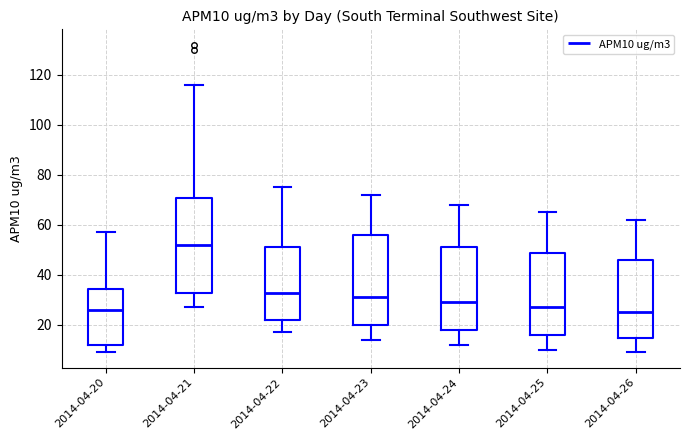

Reading left to right, read every box against the y-axis: the position of its median line, the range the box covers, and the ends of its whiskers. The values are not printed on the chart, so give them approximately, as read against the axis.

2014-04-20: median 26, box 12 to 34, whiskers 10 to 58
2014-04-21: median 52, box 32 to 70, whiskers 28 to 116
2014-04-22: median 32, box 22 to 52, whiskers 18 to 76
2014-04-23: median 32, box 20 to 56, whiskers 14 to 72
2014-04-24: median 30, box 18 to 52, whiskers 12 to 68
2014-04-25: median 28, box 16 to 48, whiskers 10 to 66
2014-04-26: median 26, box 14 to 46, whiskers 10 to 62